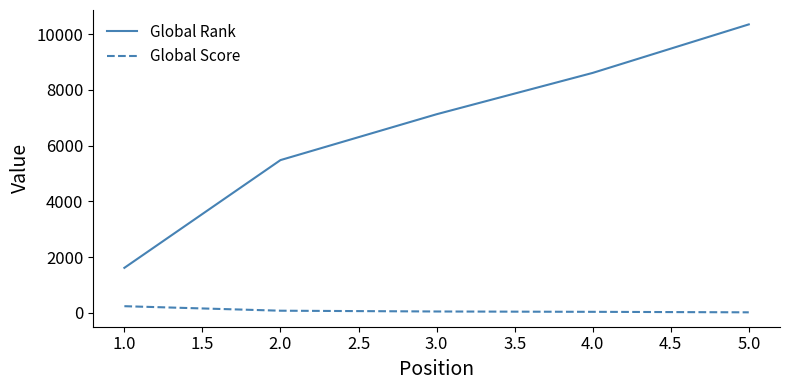

What is the maximum value for Global Score?

236